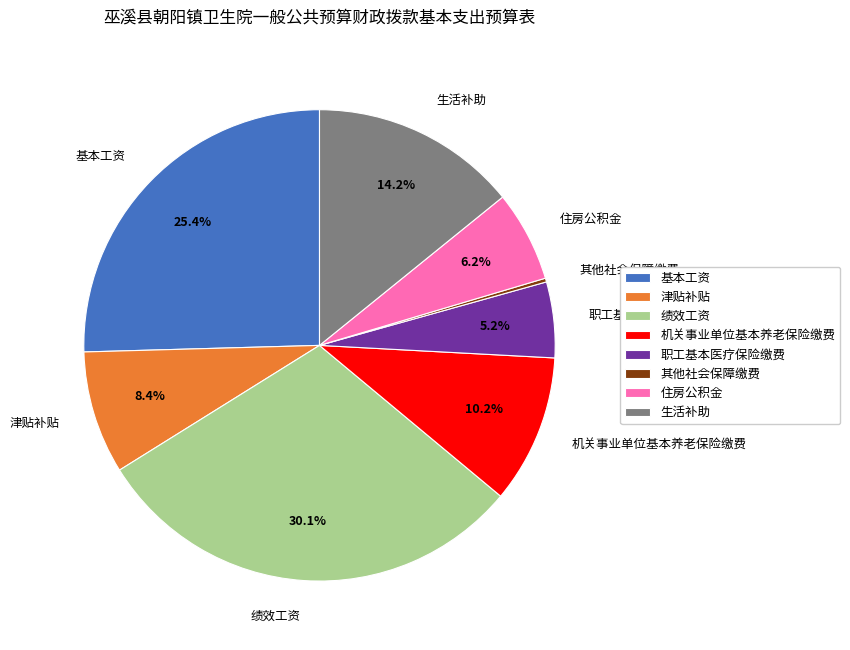

Do 住房公积金 and 生活补助 together represent more than half of the pie?

No